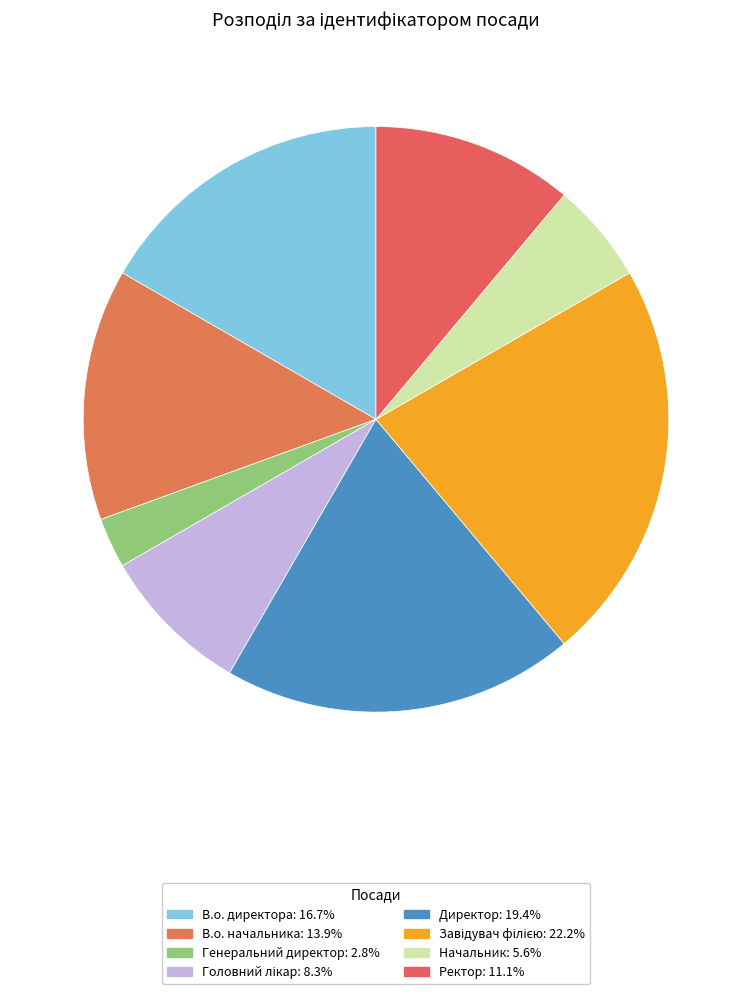

To the nearest percent, what portion does Головний лікар represent?

8%